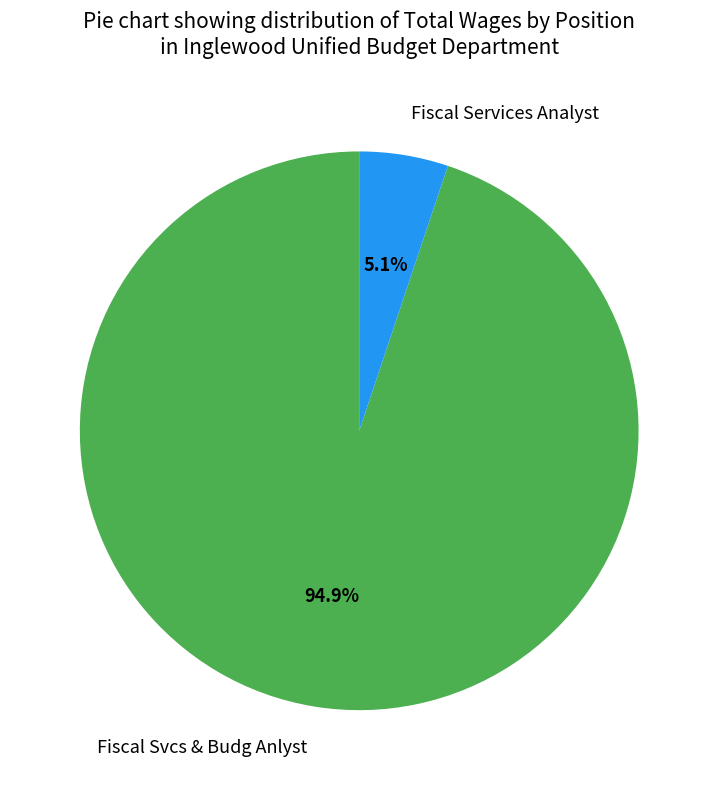

Is the sum of Fiscal Services Analyst and Fiscal Svcs & Budg Anlyst greater than half?

Yes